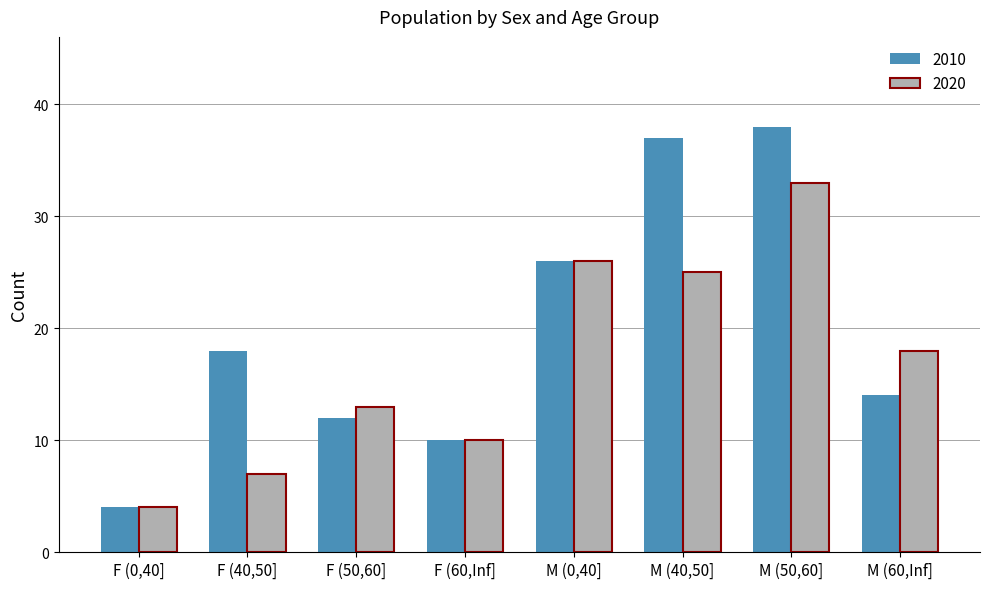

How many values in the 2020 series are below 18?

4